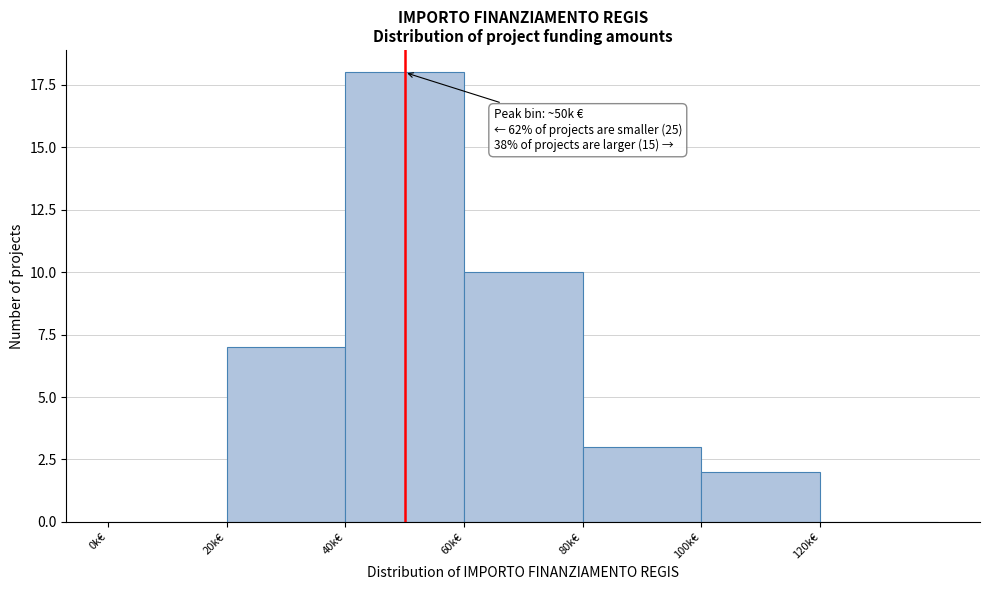

Reading left to right, what are all the values shown in this chart?

0k€=0	20k€=7	40k€=18	60k€=10	80k€=3	100k€=2	120k€=0